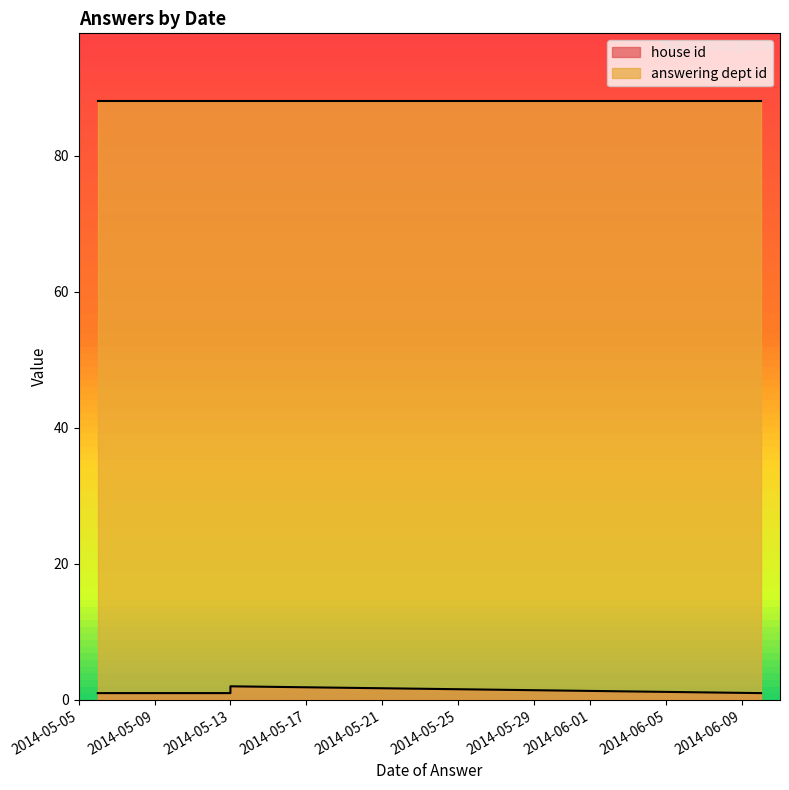

What is the total value across all series at 2014-05-08?

89